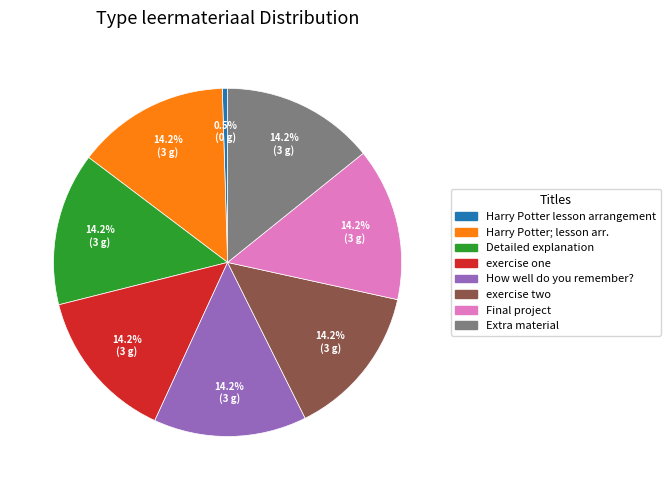

Does any single category account for the majority?

No